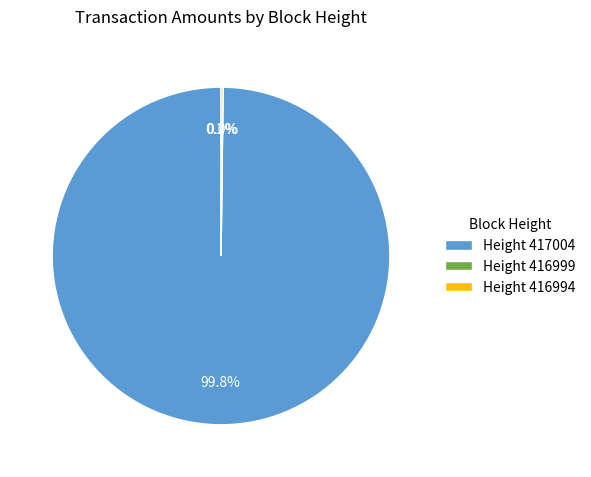

Does 416999 represent more than half of the total?

No